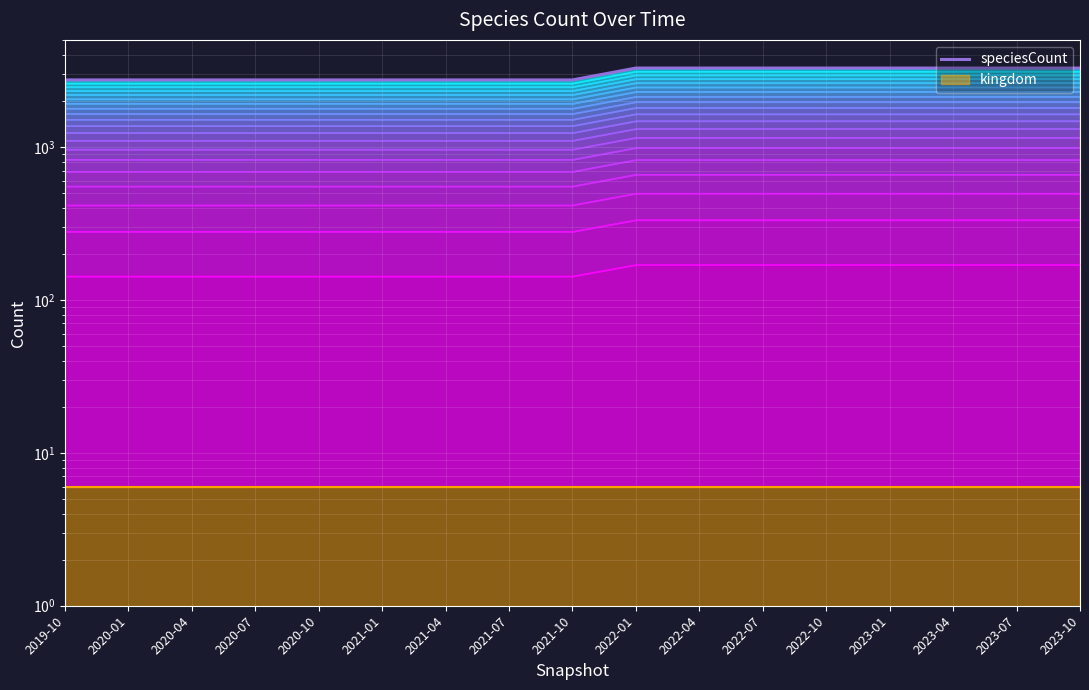

What position from the left is 2020-04?

3